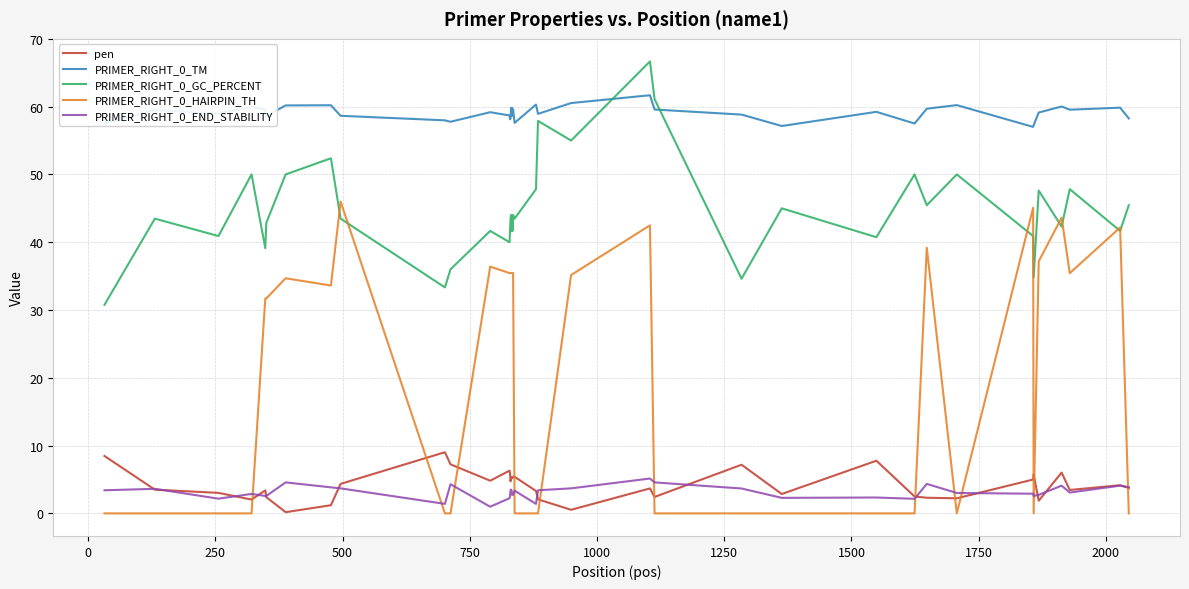

Which series has the largest range (max minus min)?

PRIMER_RIGHT_0_HAIRPIN_TH